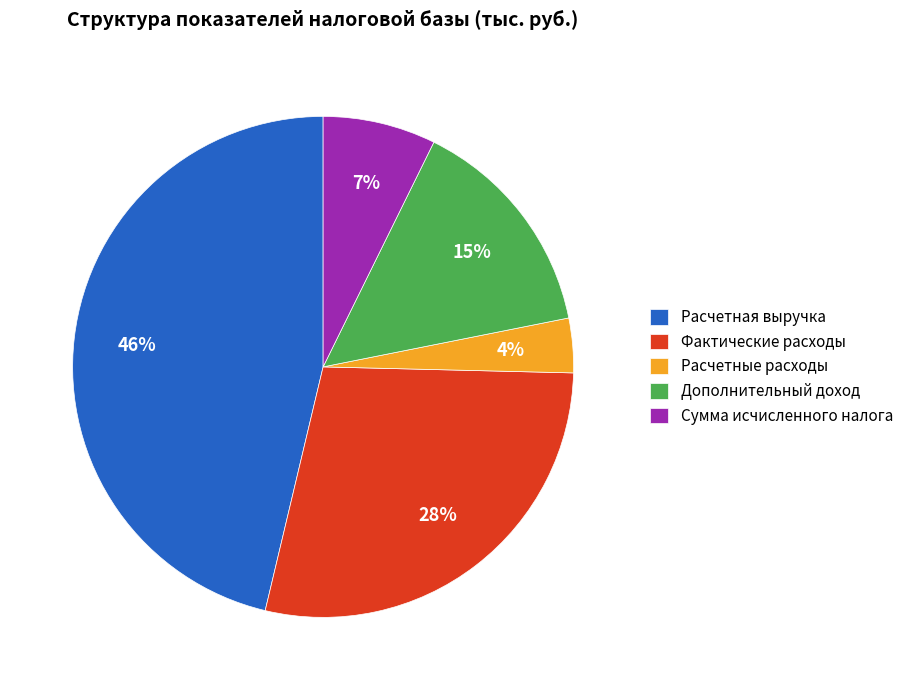

To the nearest percent, what portion does Расчетная выручка represent?

46%